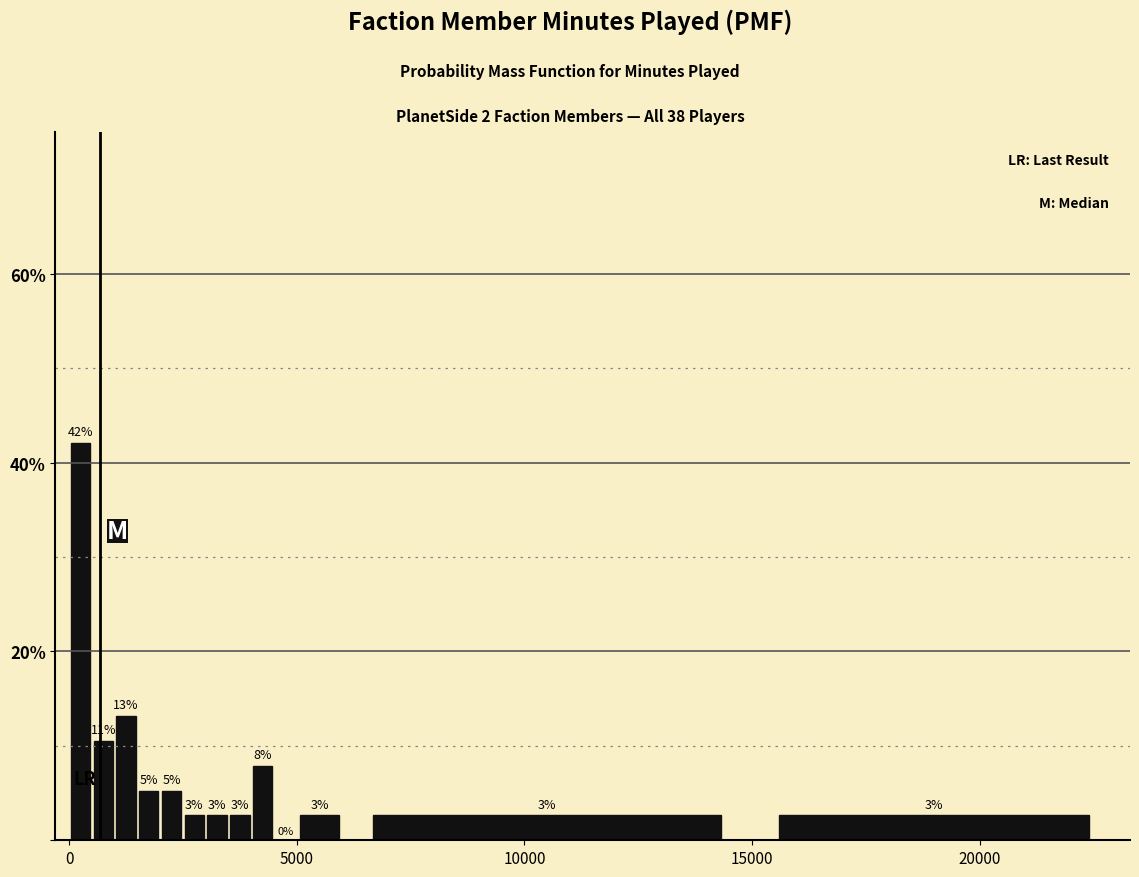

Around what value on the x-axis is the tallest bar? Give the approximate position of its centre, as read against the axis.

500